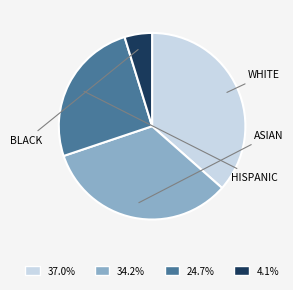

Is there any slice that represents more than half of the pie?

No